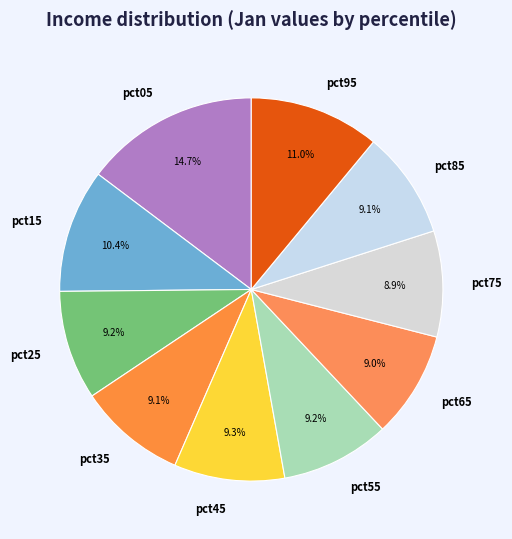

What percentage is NOT represented by pct05?

85.3%